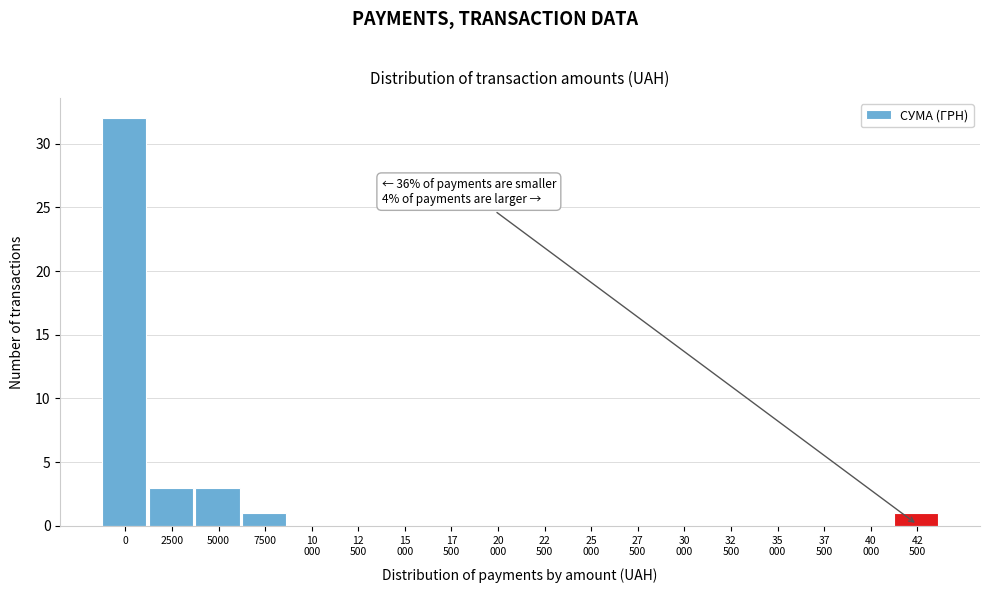

What is the maximum value shown in the chart?

32